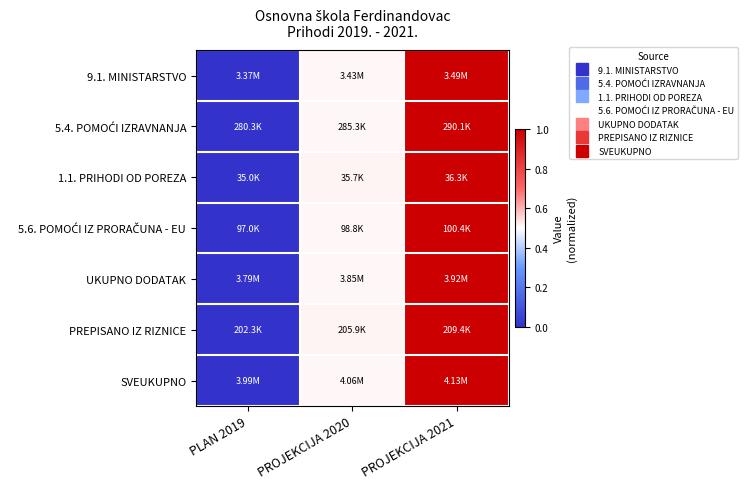

Which category has the lowest value across all series?

PLAN 2019